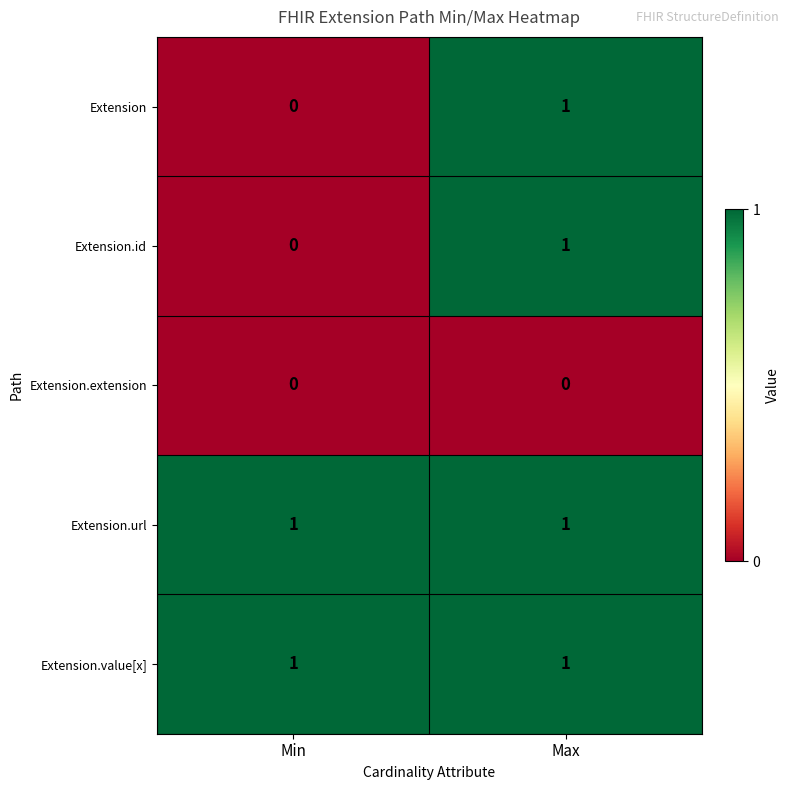

At which category is the sum across all series the highest?

Max